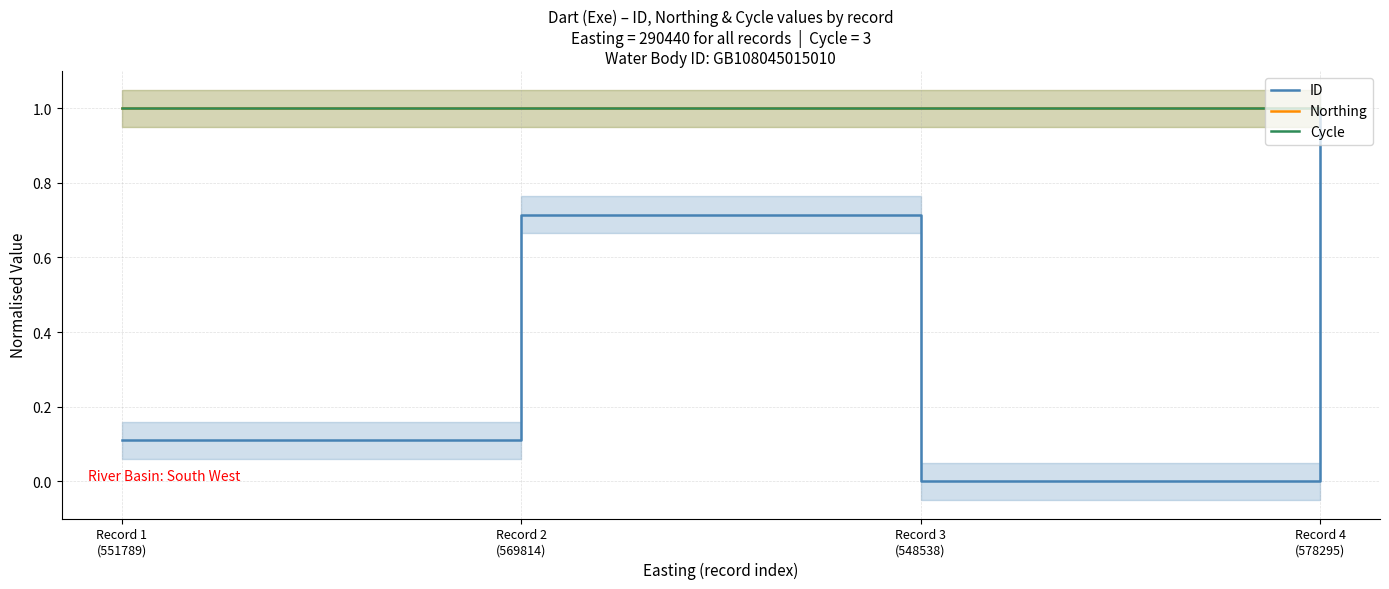

At which label does ID reach its minimum?

Record 3
(548538)